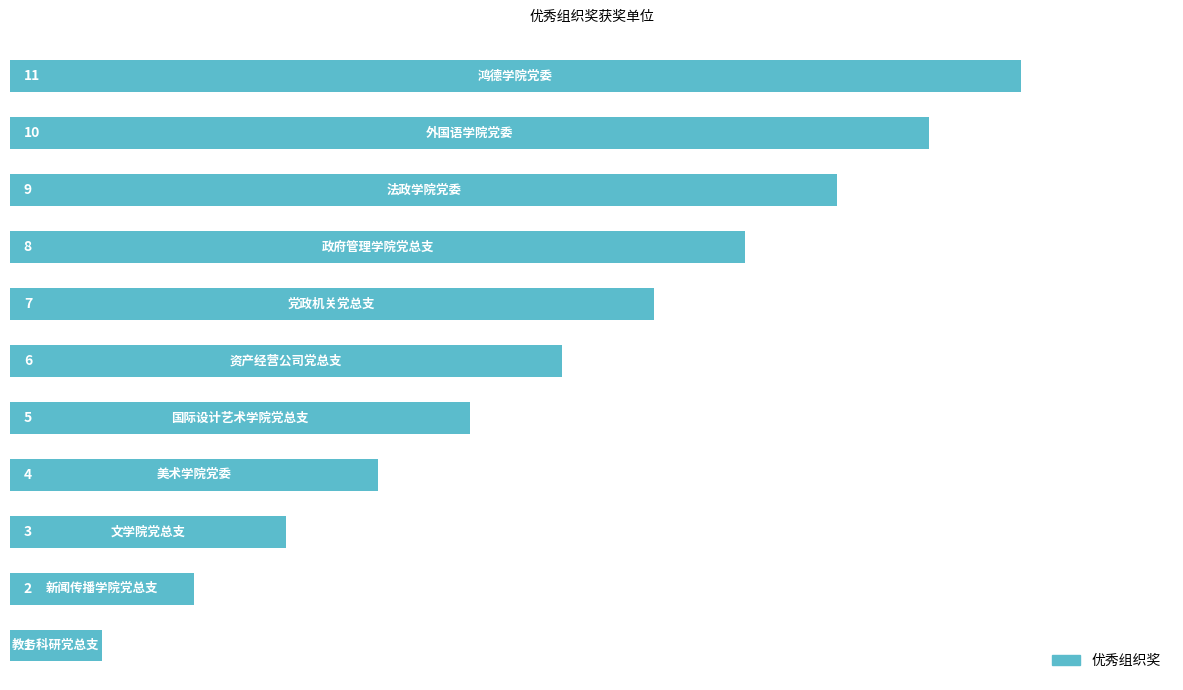

Count the values in the range 3 to 9.

7